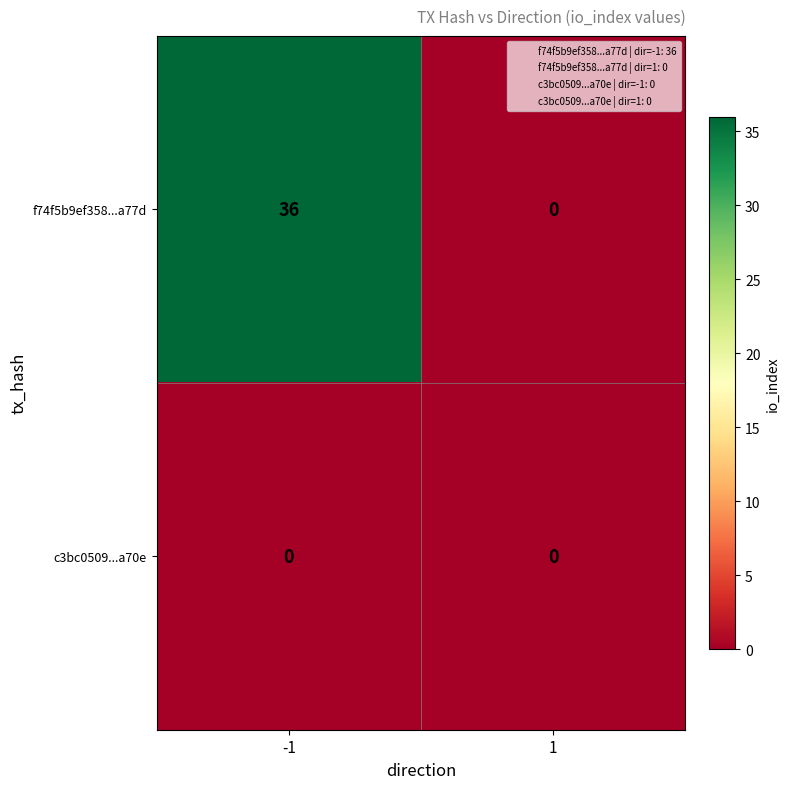

At which category is the sum across all series the highest?

-1